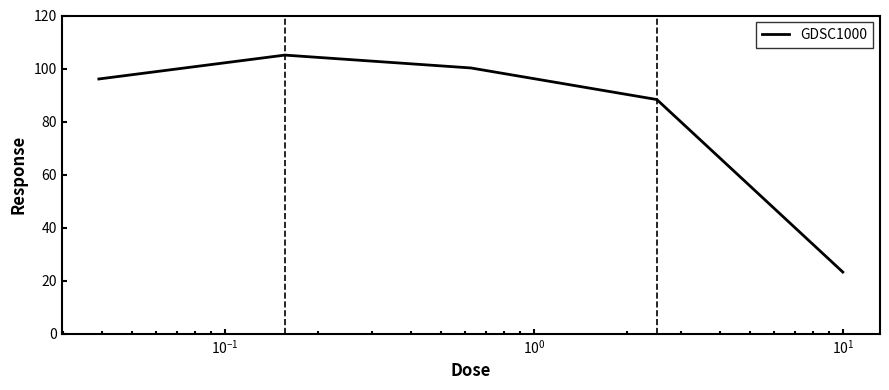

What is the greatest value displayed?

105.1